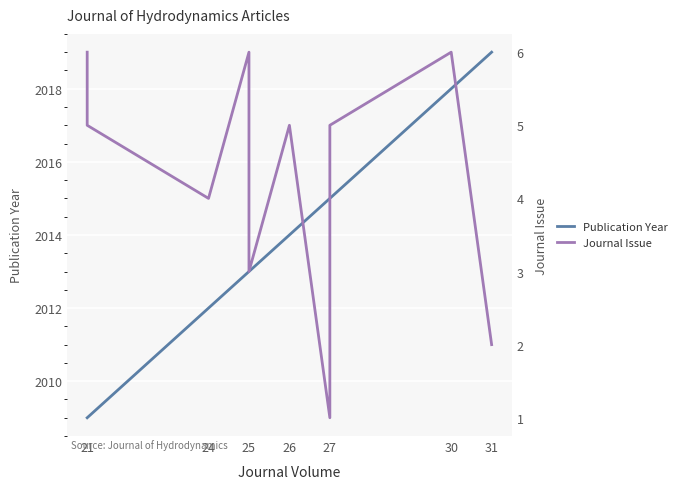

Which series changed the most between 21 and 25?

Publication Year